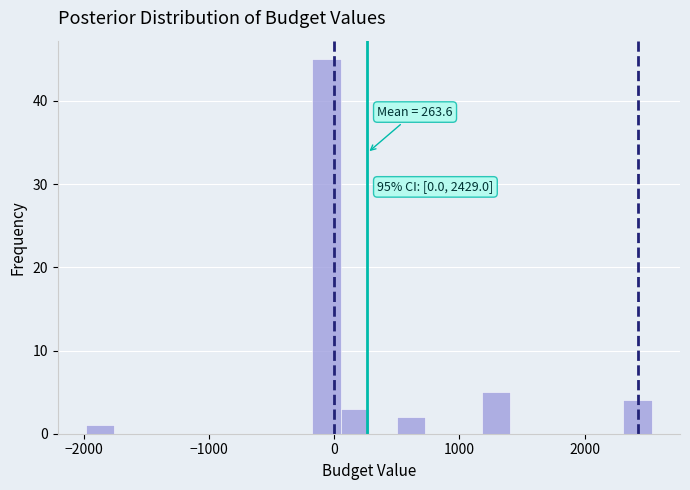

Around what value on the x-axis is the tallest bar? Give the approximate position of its centre, as read against the axis.

-100